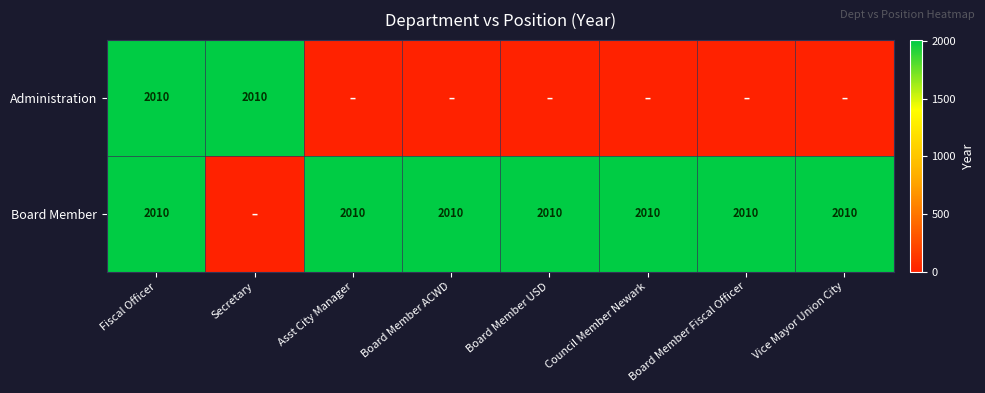

True or false: Administration has a value of 2010 at Secretary.

True